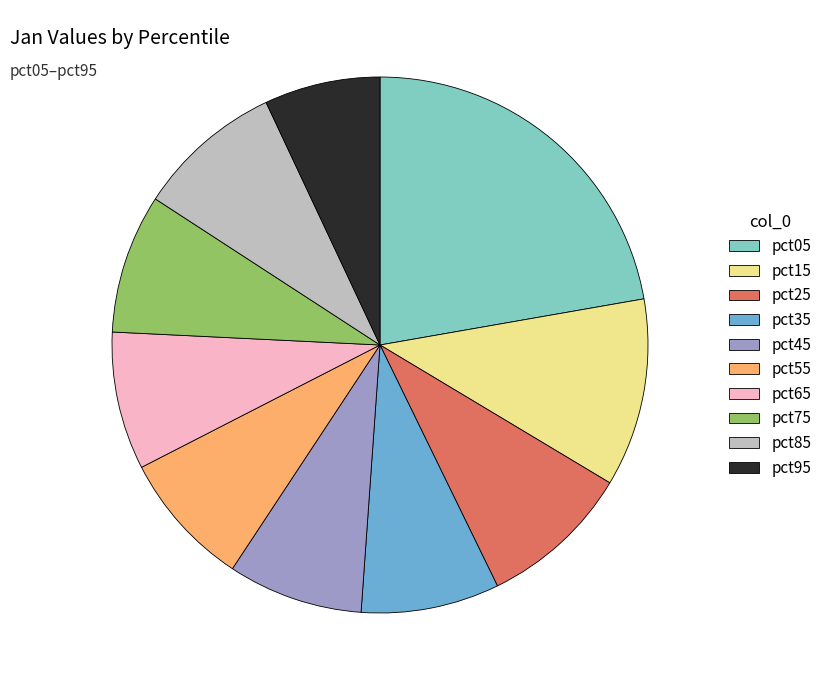

What is the largest slice in the pie chart?

pct05